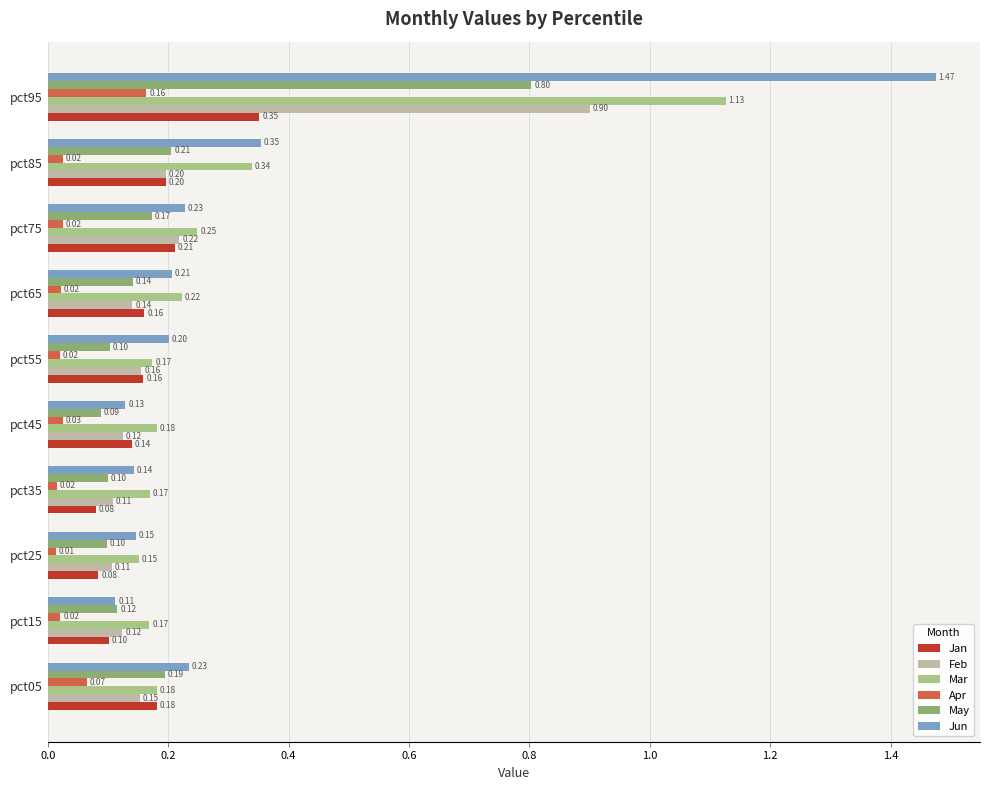

Rank the series by their maximum value, from lowest to highest.

Apr, Jan, May, Feb, Mar, Jun